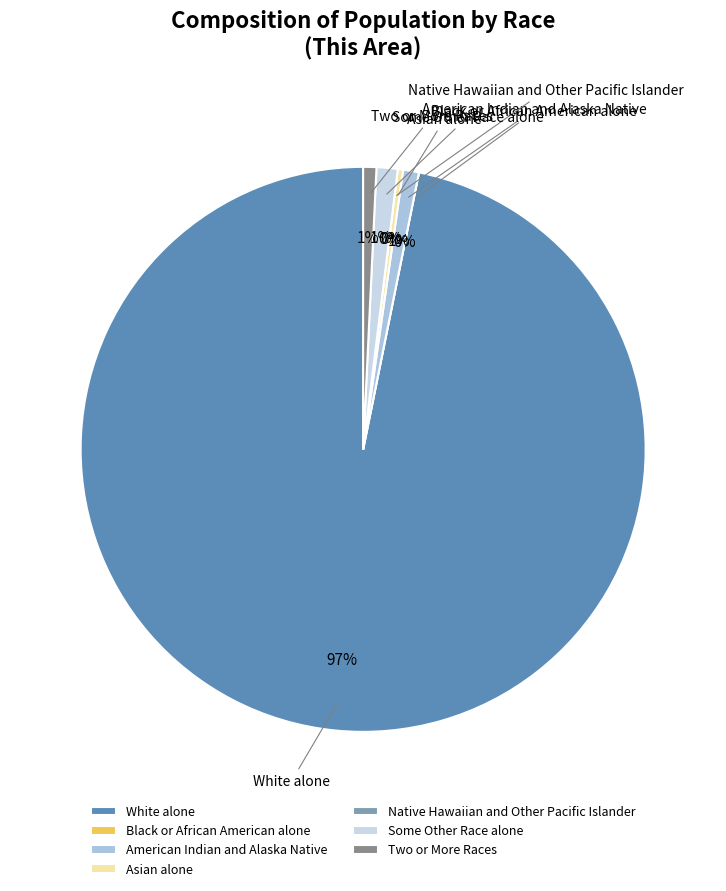

Does Two or More Races represent more than half of the total?

No